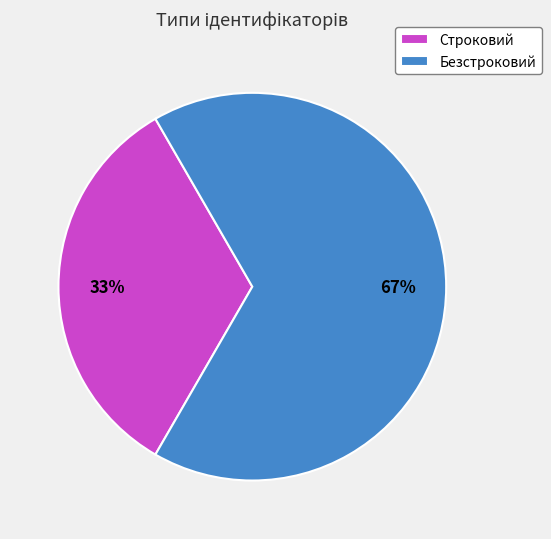

Is there a majority slice in this chart?

Yes